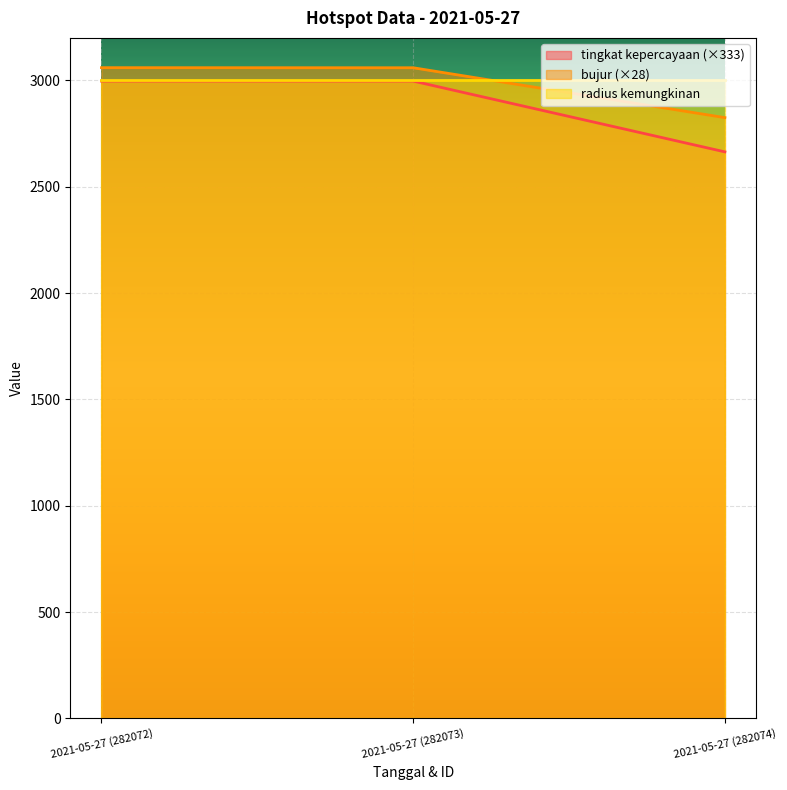

What are all the series names shown in the legend?

tingkat kepercayaan (×333), bujur (×28), radius kemungkinan